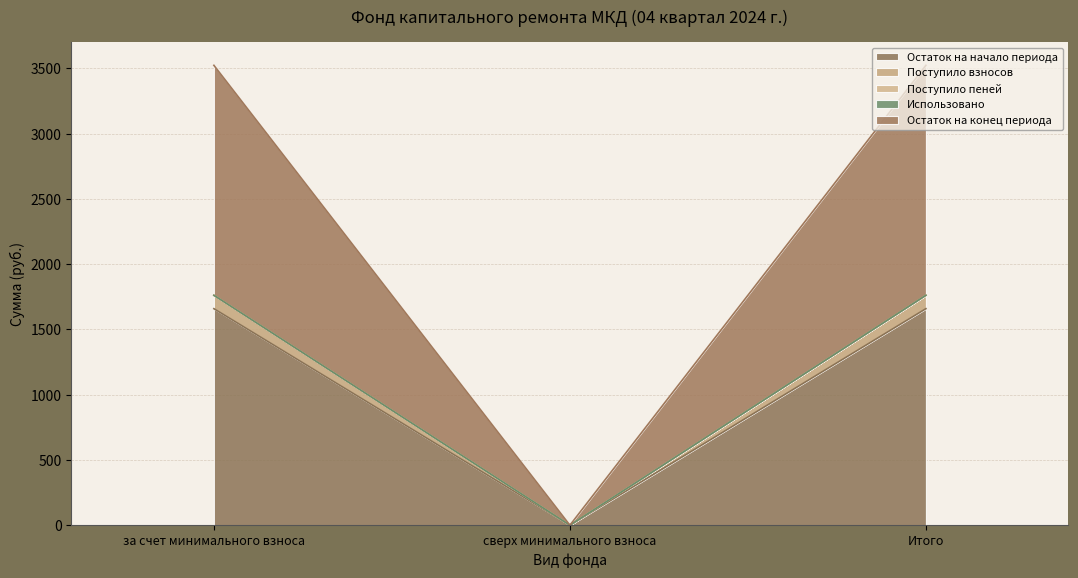

What is the approximate value of Остаток на начало периода at Итого?

1659.4